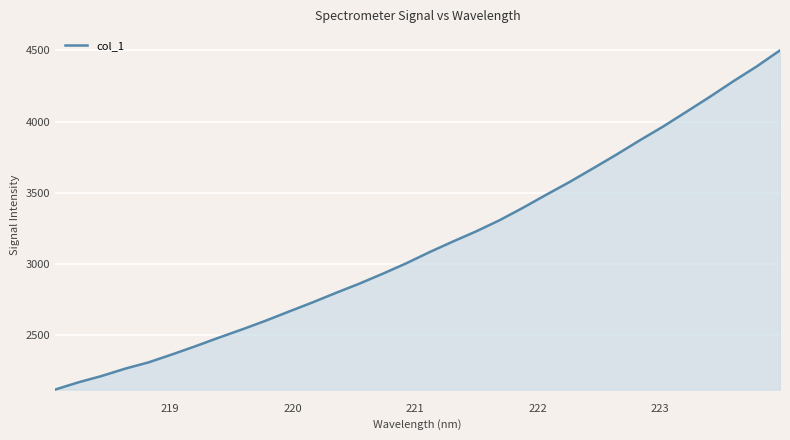

What is the smallest value displayed?

2120.5